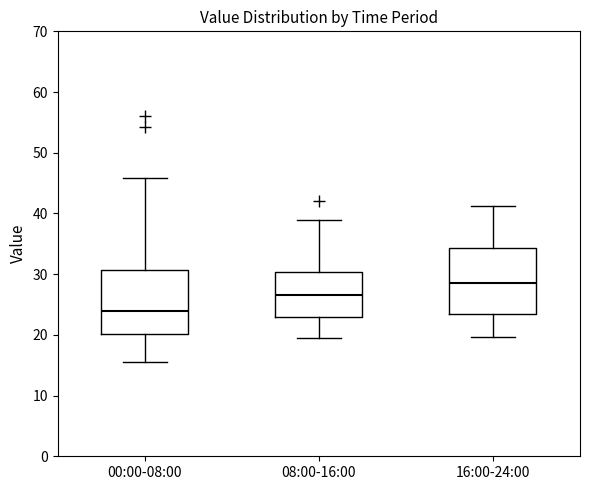

Reading left to right, transcribe this box plot: for each box, give where its median line is, the range the box spans, and where its two whiskers end, as read against the y-axis. The values are not printed on the chart, so give them approximately, as read against the axis.

00:00-08:00: median 24, box 20 to 31, whiskers 16 to 46
08:00-16:00: median 27, box 23 to 30, whiskers 20 to 39
16:00-24:00: median 29, box 24 to 34, whiskers 20 to 41